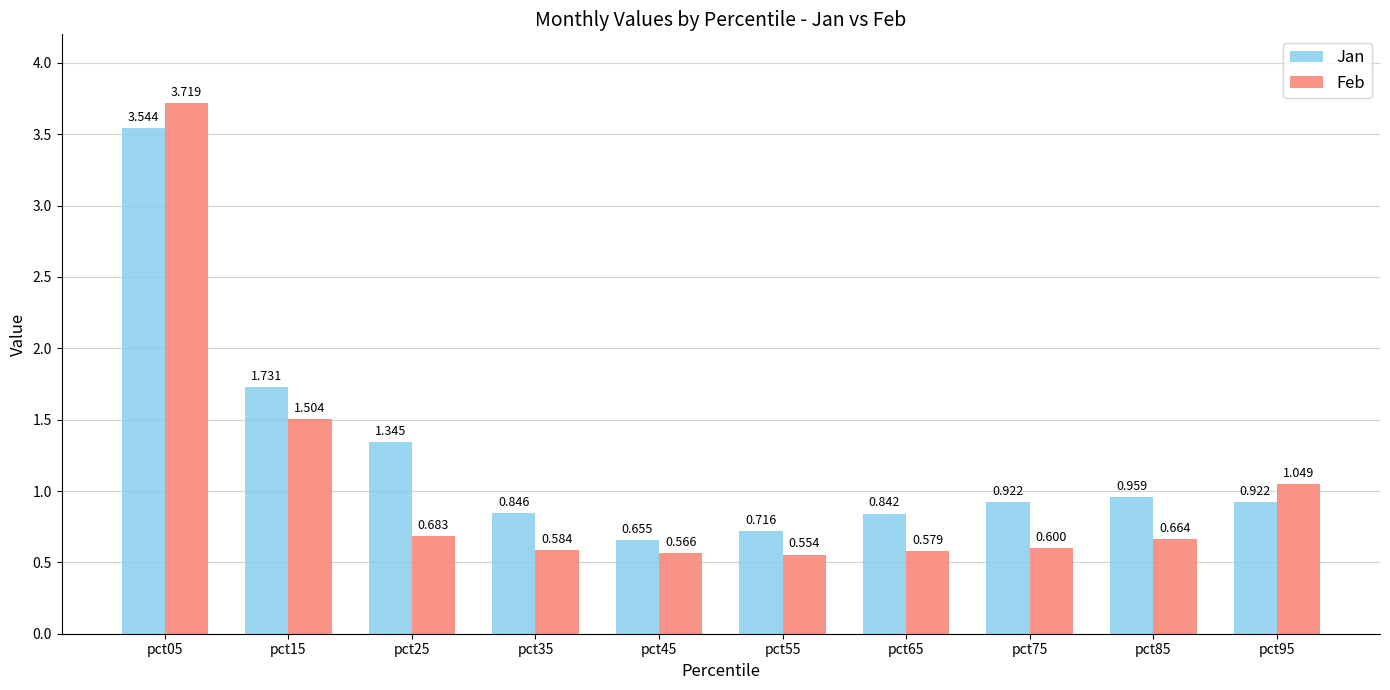

What is the sum of all Jan values?

12.5